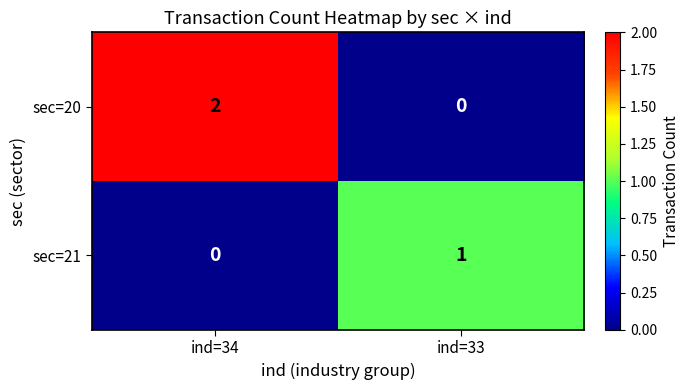

Reading left to right, list all the values displayed in this chart.

sec=20: ind=34=2	ind=33=0
sec=21: ind=34=0	ind=33=1